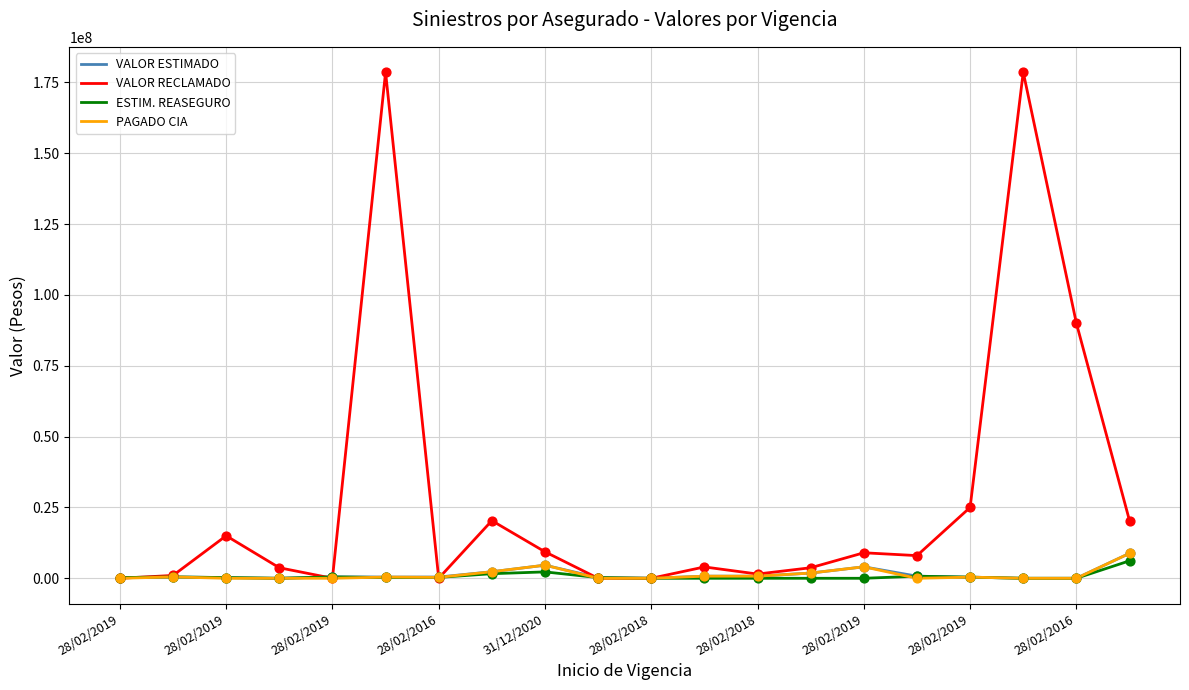

What are all the series names shown in the legend?

VALOR ESTIMADO, VALOR RECLAMADO, ESTIM. REASEGURO, PAGADO CIA